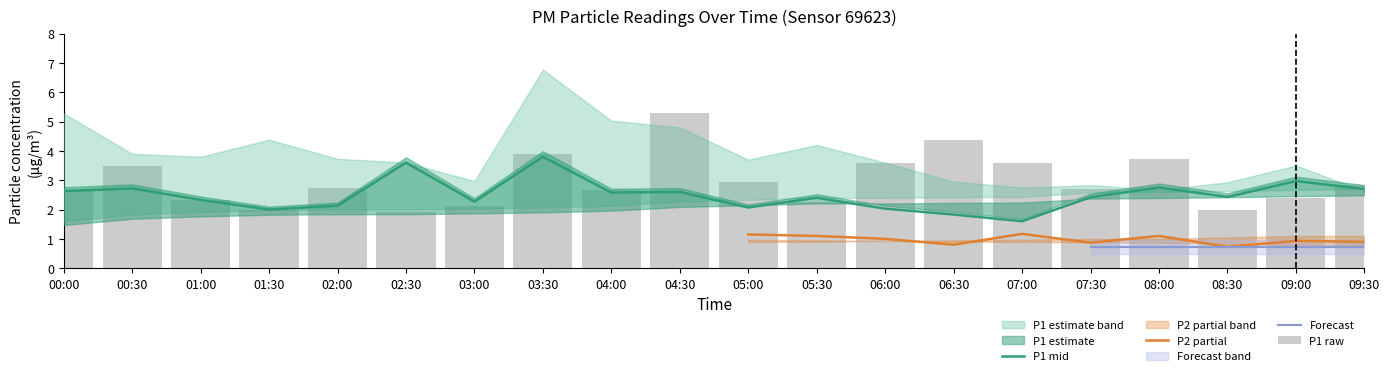

Does the chart contain stacked bars?

No